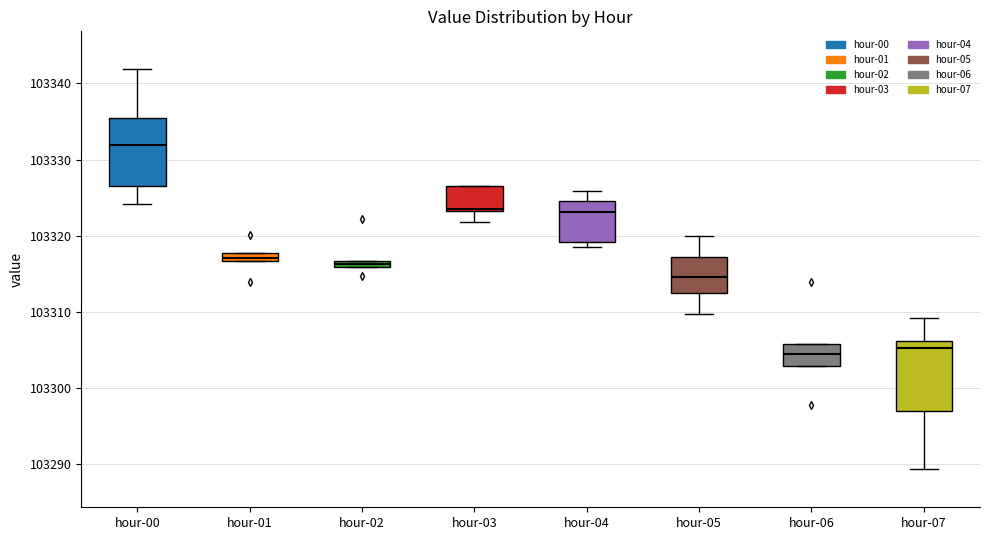

Where does the lower whisker of the box for hour-05 end on the y-axis? The values are not printed on the chart, so give them approximately, as read against the axis.

103310